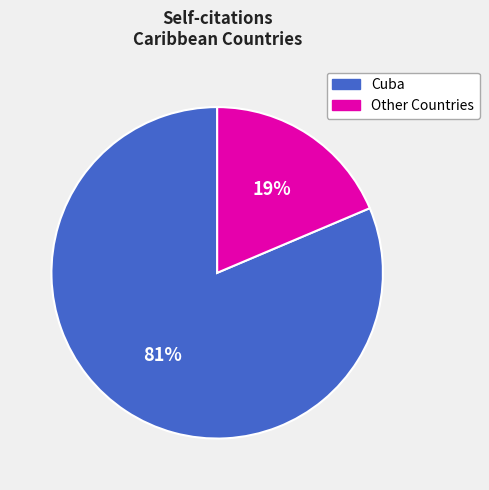

Is there any slice that represents more than half of the pie?

Yes